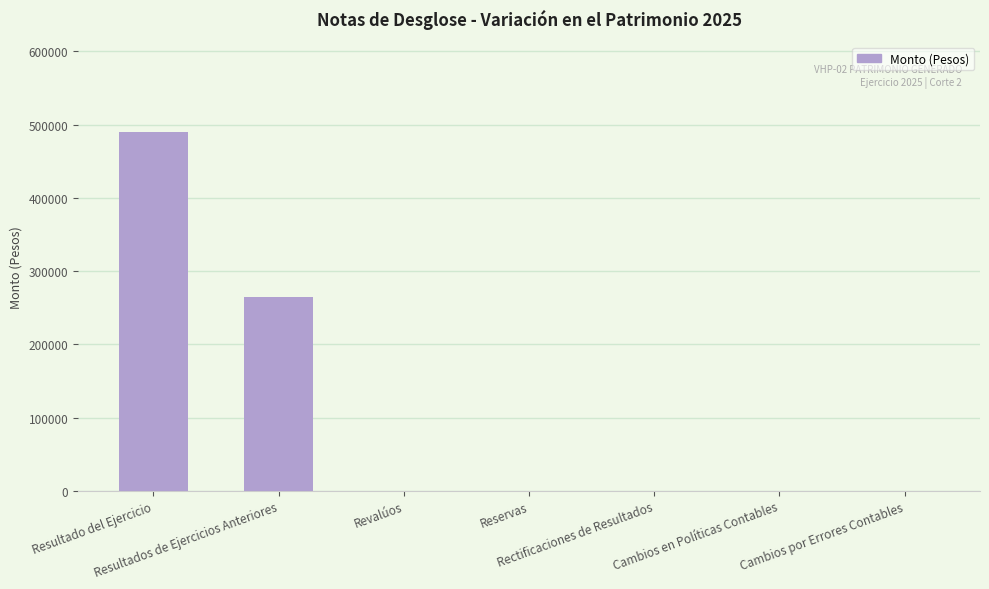

How many categories are shown in the chart?

7